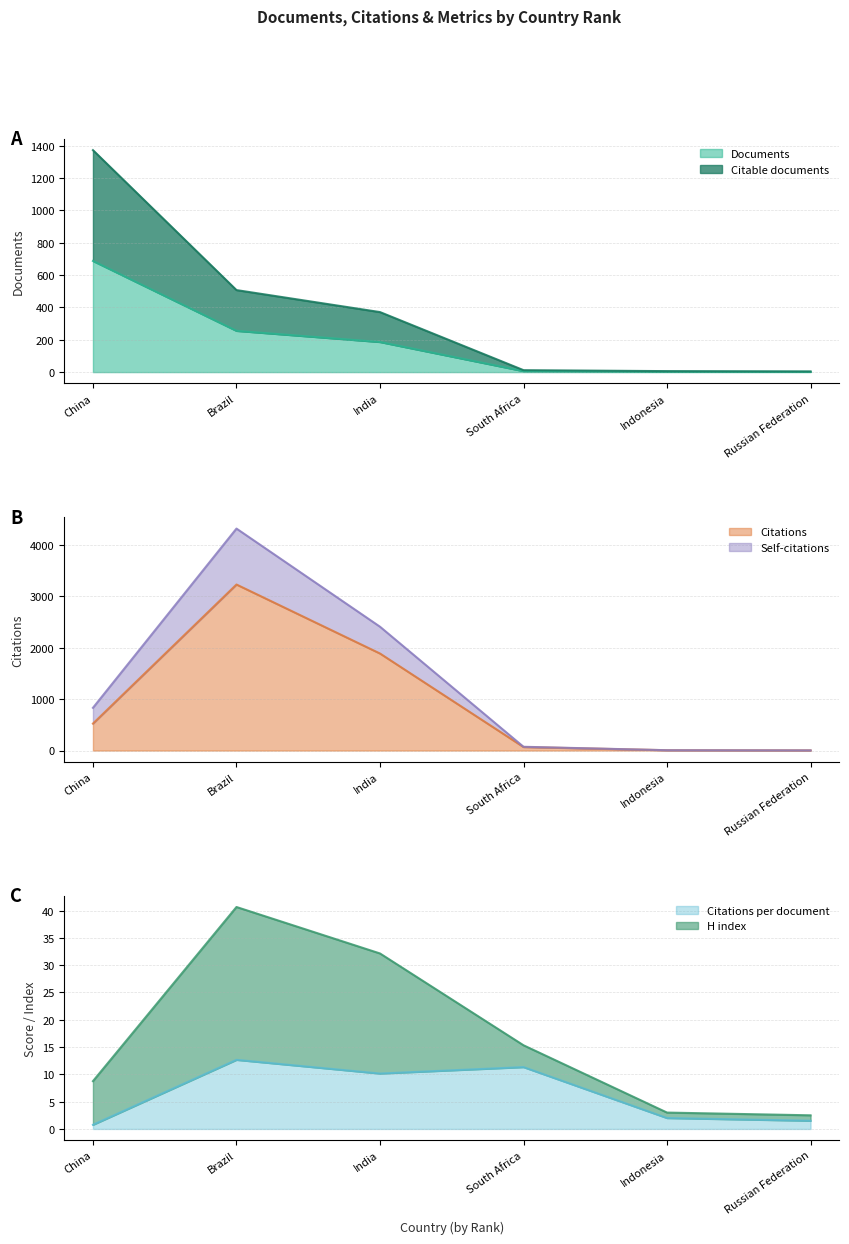

At which label is Documents closest to 344?

Brazil